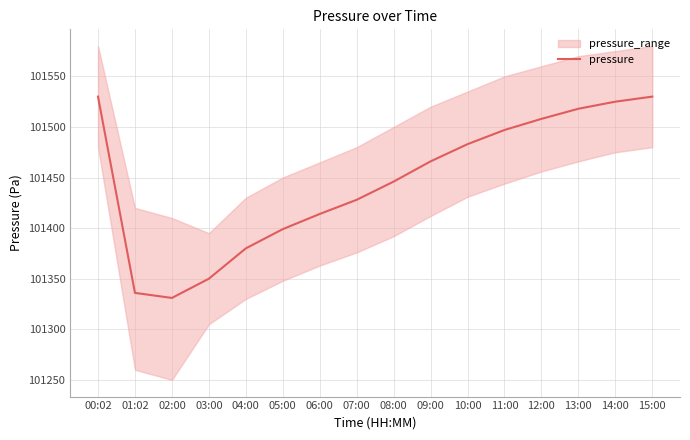

How many points are lower than both their immediate neighbors (excluding endpoints)?

1